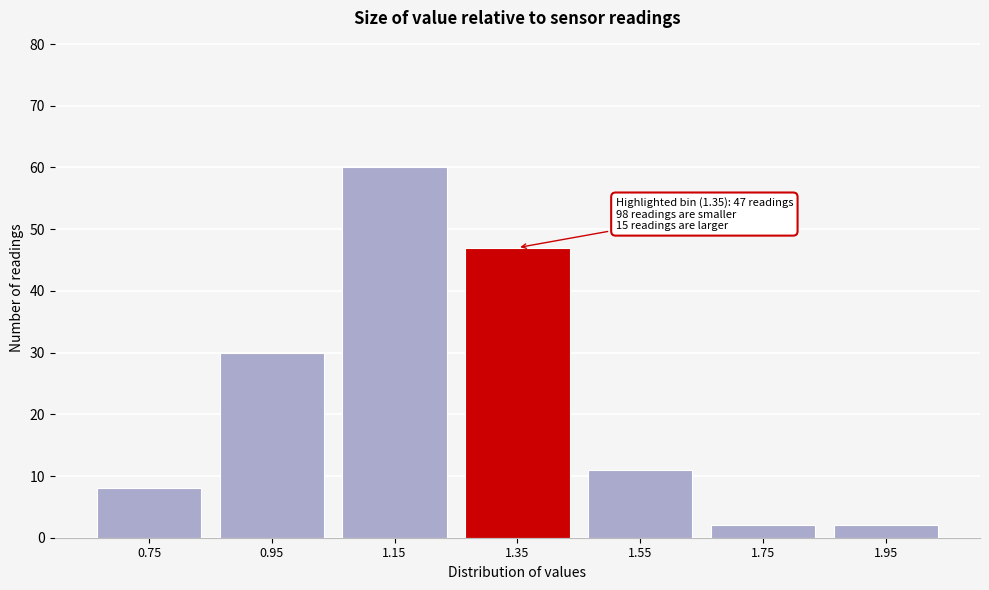

Reading left to right, list all the values displayed in this chart.

8	30	60	47	11	2	2